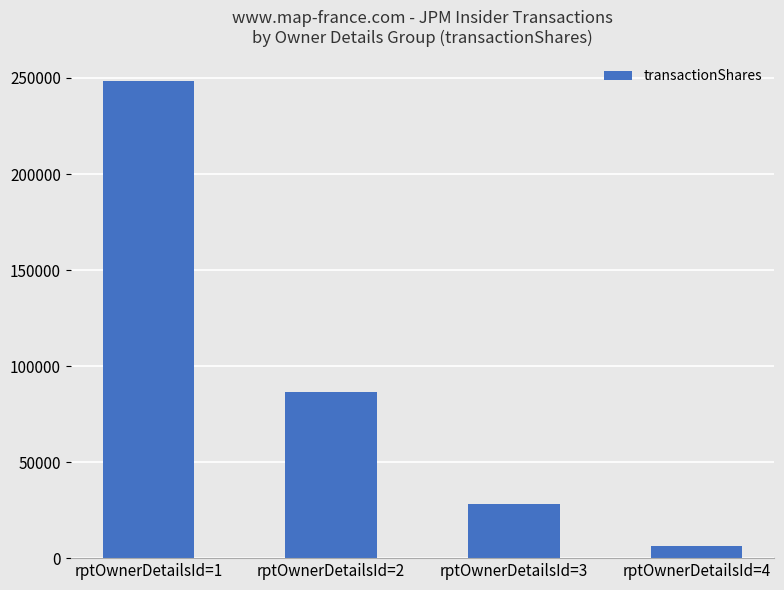

Approximately how many times larger is the value at rptOwnerDetailsId=3 compared to rptOwnerDetailsId=2?

0.3